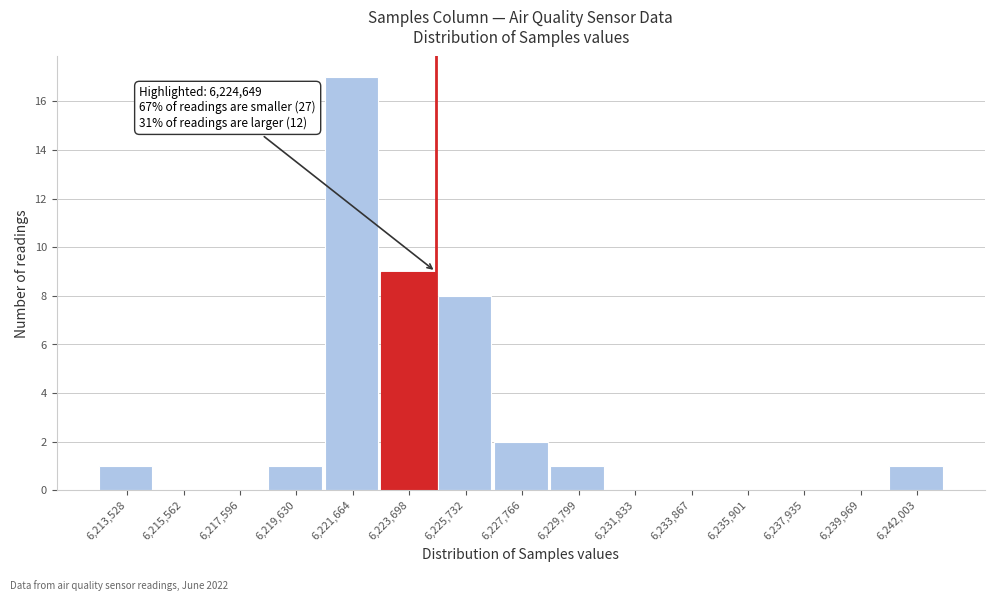

Which range on the x-axis has the tallest bar?

6220500 to 6222500